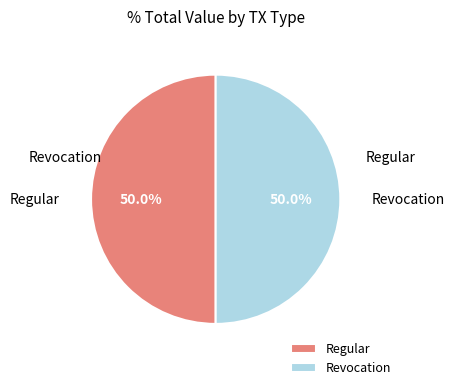

What is the total percentage of Regular and Revocation?

100.0%